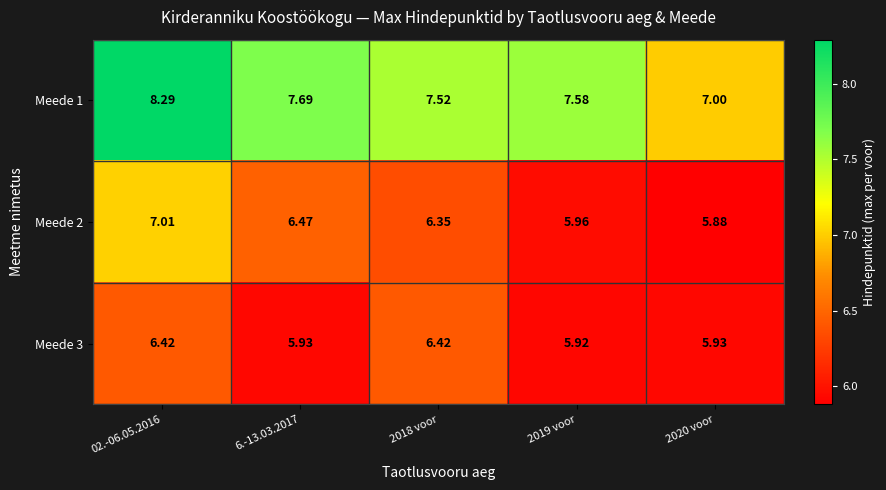

Is the value of Meede 1 at 2018 voor greater than the value of Meede 2 at 6.-13.03.2017?

Yes